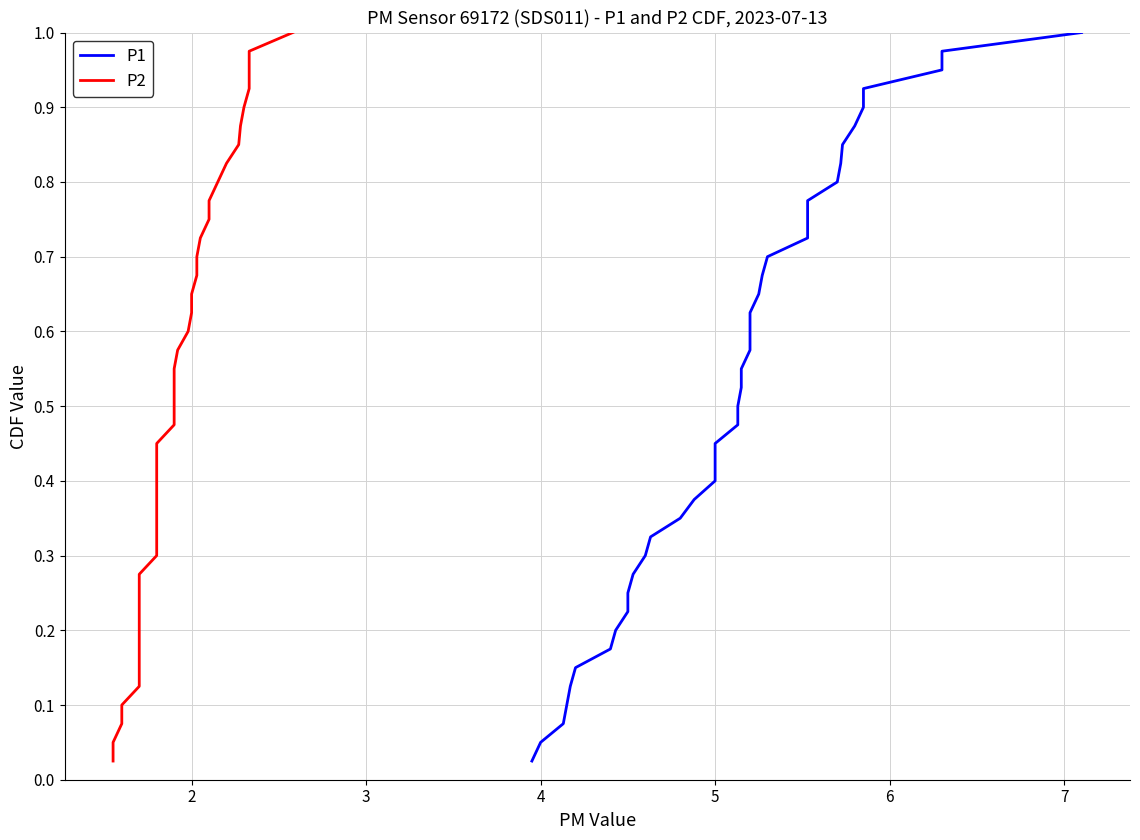

True or false: P2 and P1 intersect in this chart.

False